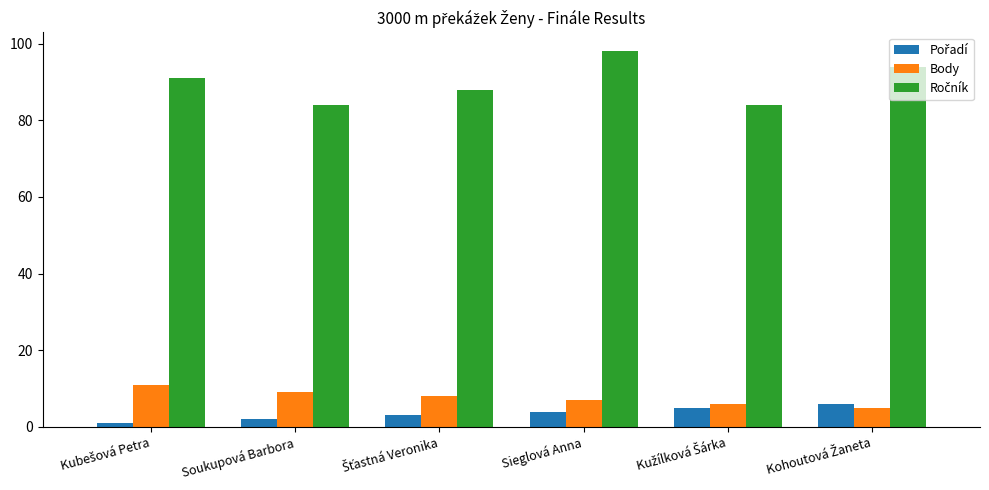

What is the average value of the Body series?

8